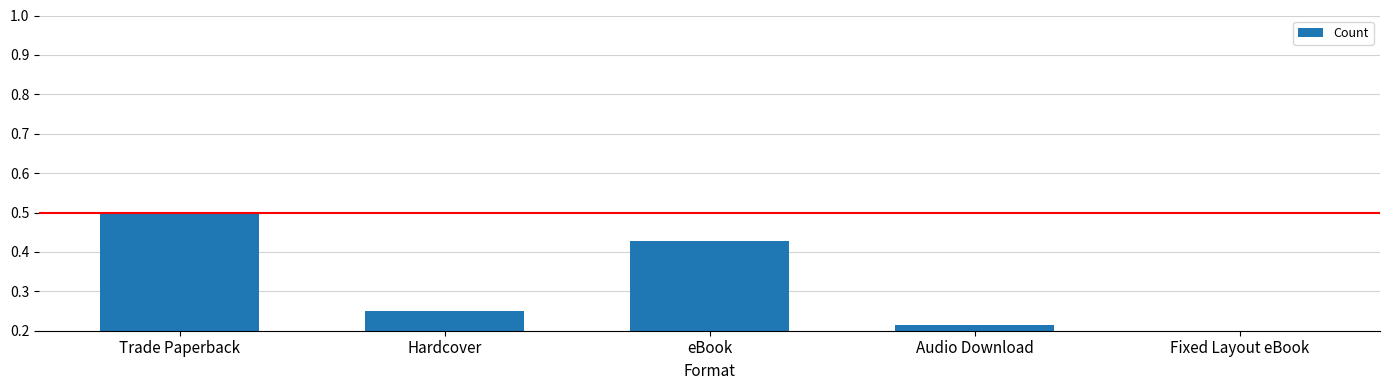

Count the number of data series in this chart.

1